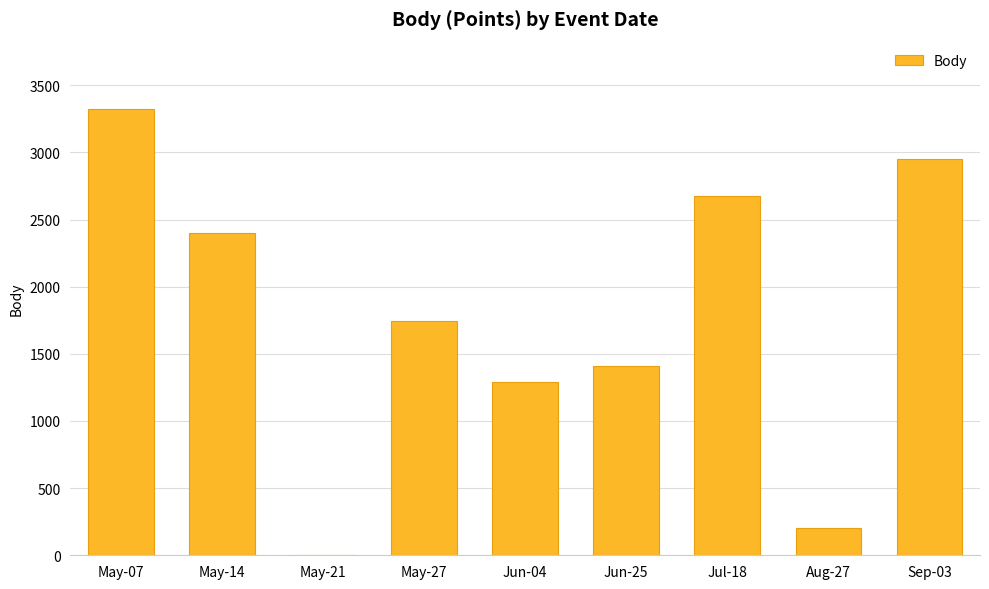

At which label does the data first exceed 1747?

May-07